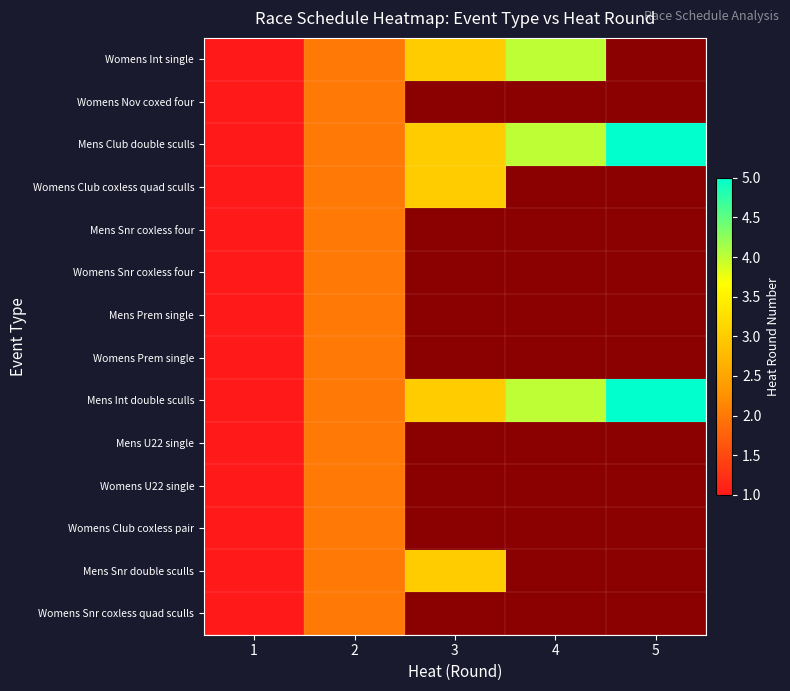

Which series has the widest spread of values?

Mens Club double sculls